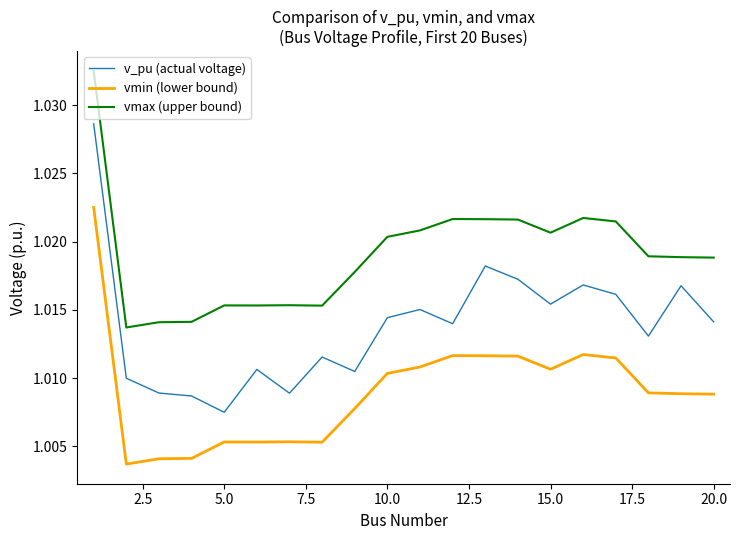

True or false: vmin (lower bound) and v_pu (actual voltage) intersect in this chart.

False